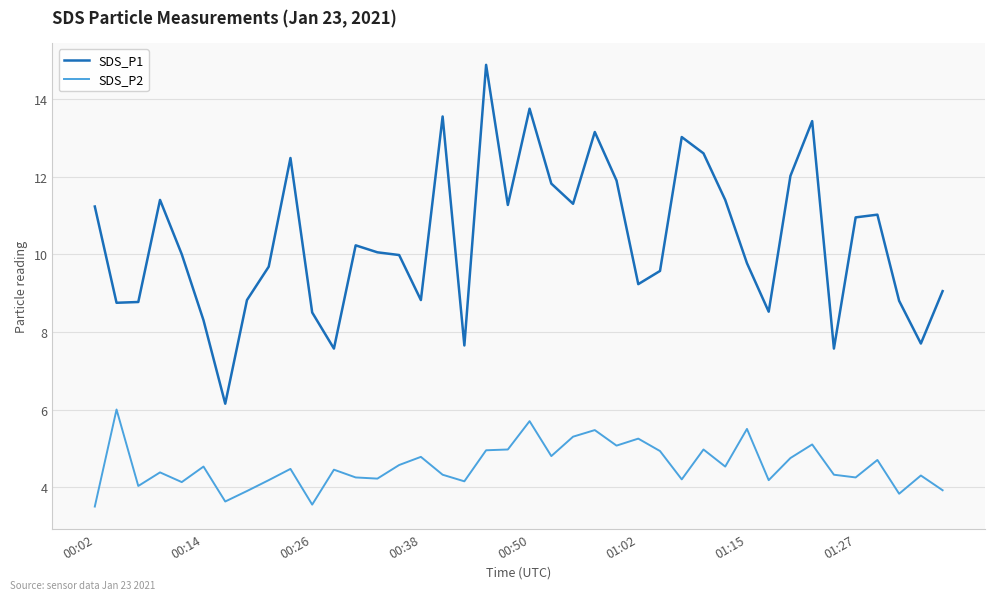

In SDS_P2, how many points are lower than both neighbors (excluding endpoints)?

13